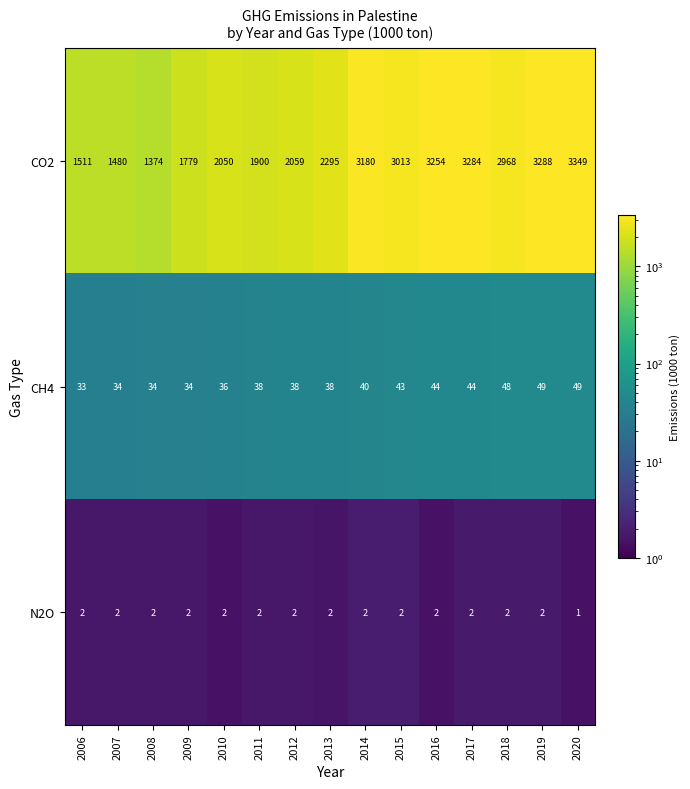

The N2O series shows 1 at 2006. True or false?

False